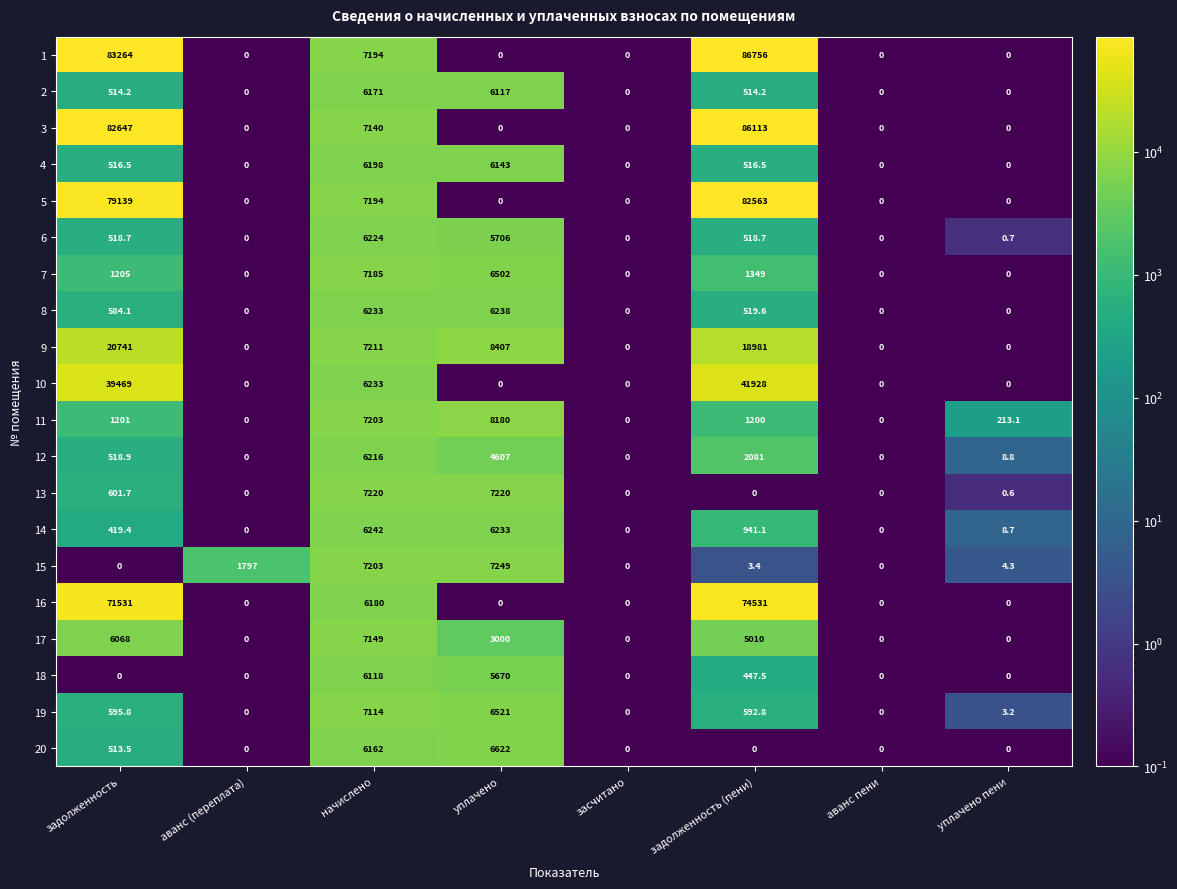

What is the maximum value for 6?

6224.0